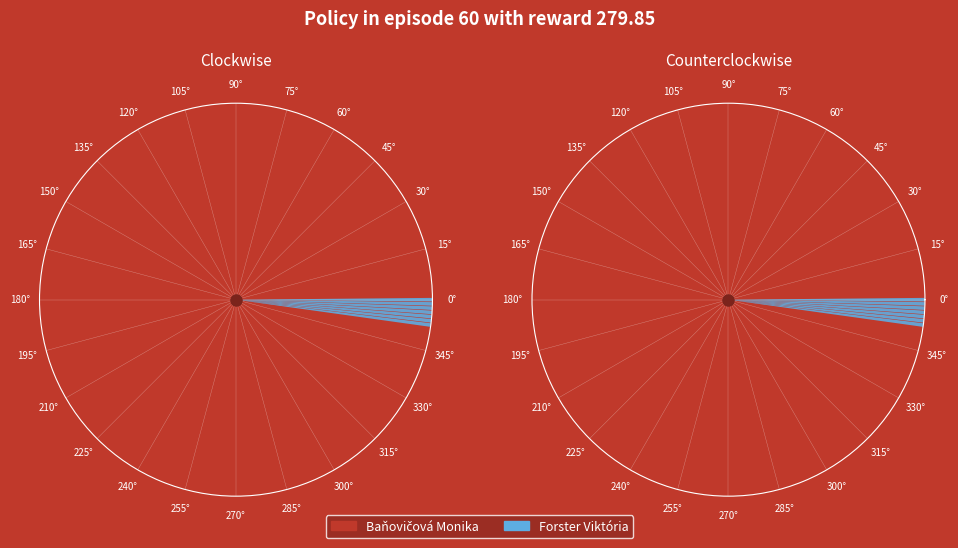

What is the majority slice?

Baňovičová Monika